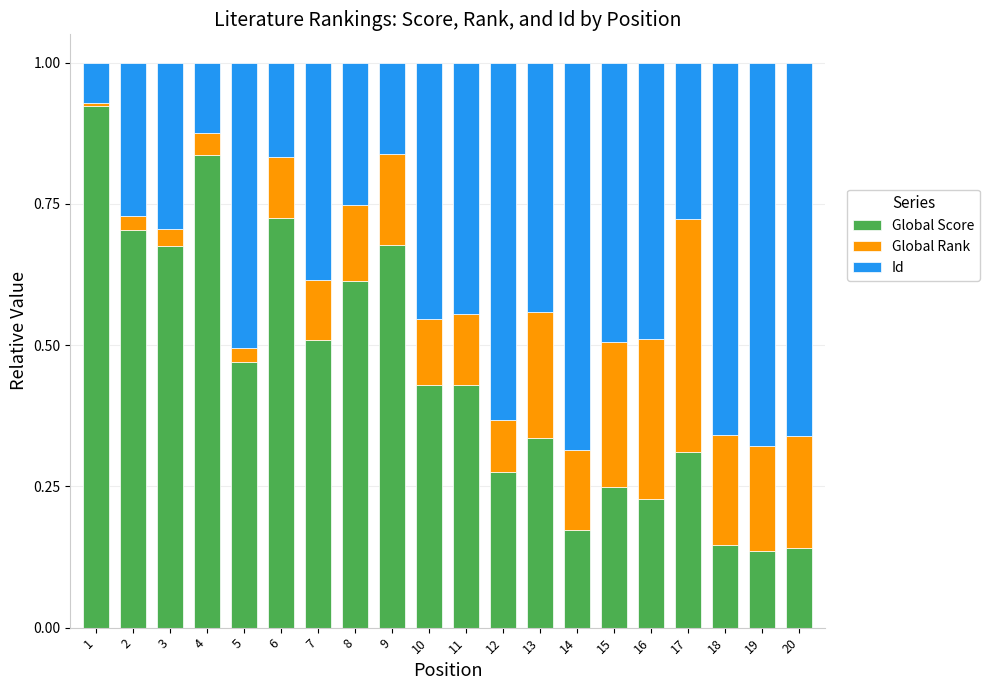

What is the total value across all series at 2?

1.0